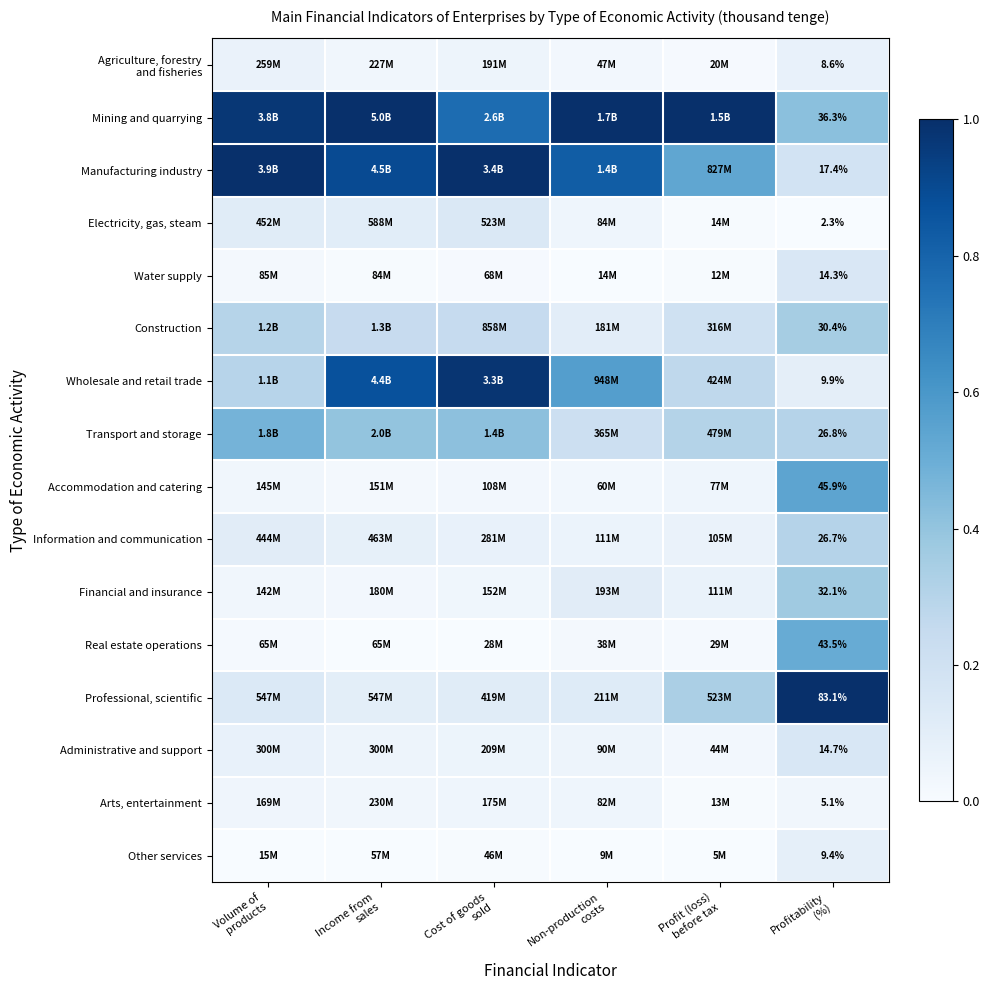

Count the number of categories in the chart.

6